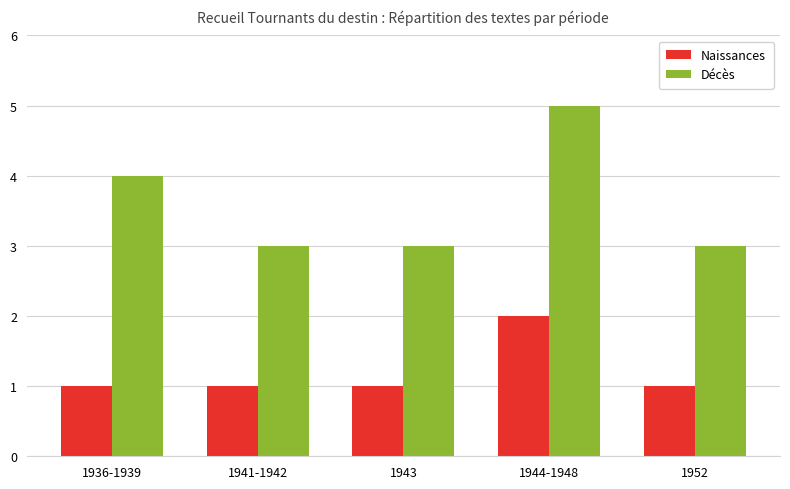

What is the difference between the highest and lowest values at 1936-1939?

3